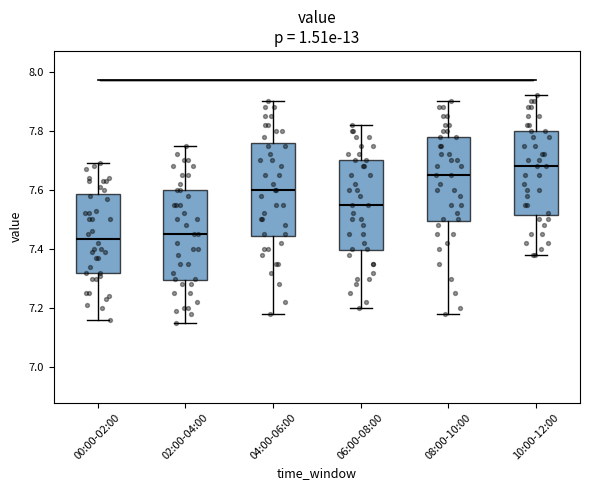

Where does the median line of the box for 08:00-10:00 sit on the y-axis? The values are not printed on the chart, so give them approximately, as read against the axis.

7.66